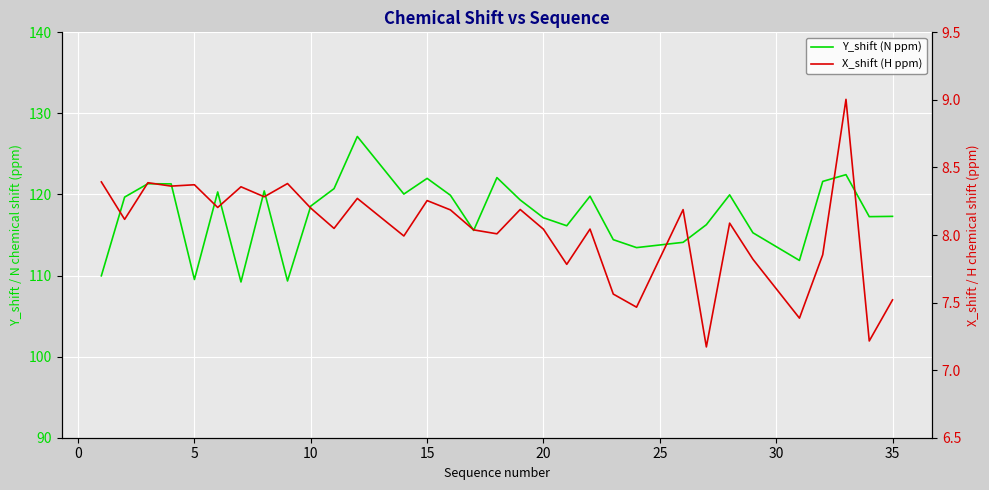

List the series in order of their overall mean, lowest first.

X_shift (H ppm), Y_shift (N ppm)